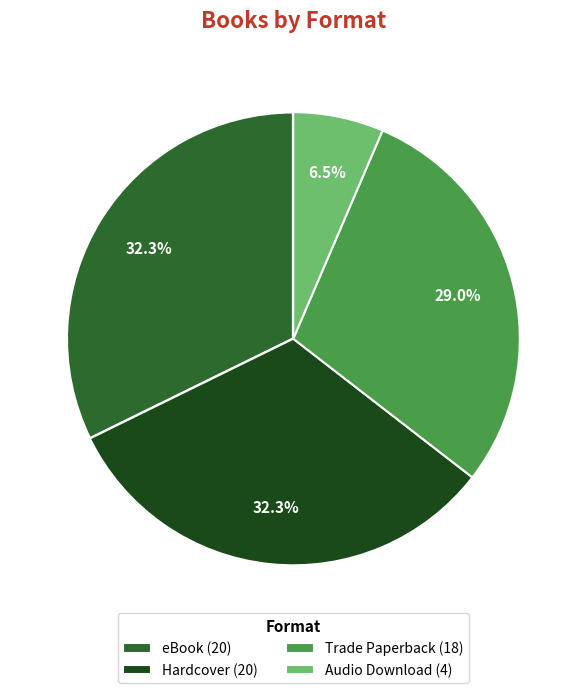

Do Audio Download (4) and Trade Paperback (18) together represent more than half of the pie?

No